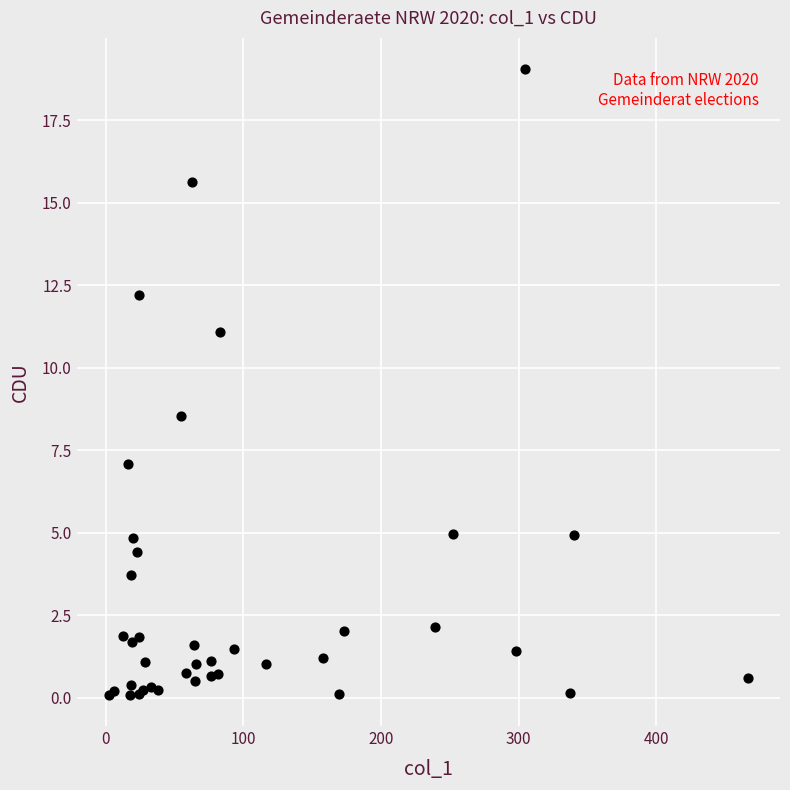

What Y value in the scatter plot is closest to 9?

8.5